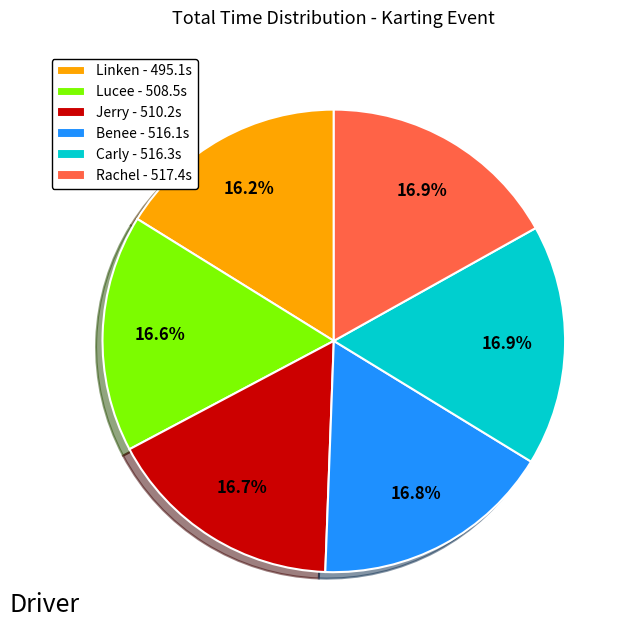

What portion of the pie excludes Linken - 495.1s?

83.8%